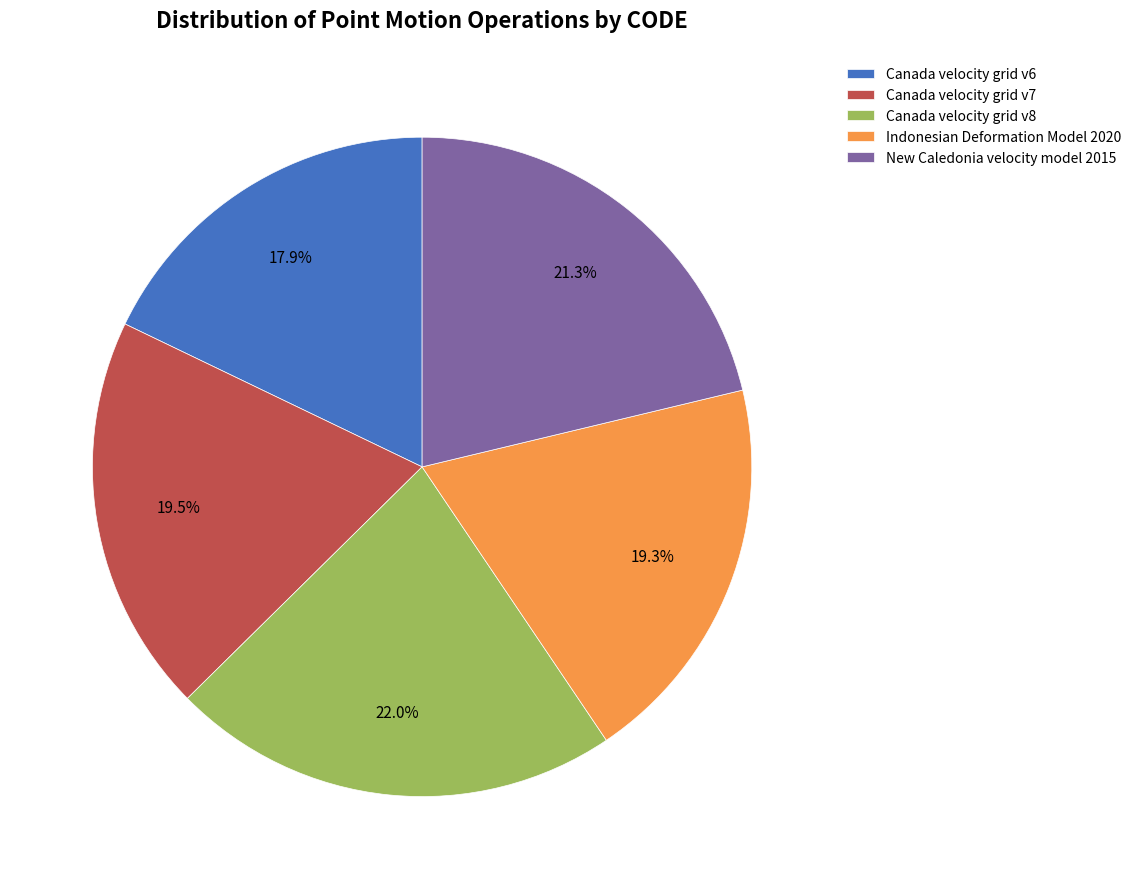

Which slice is the largest?

Canada velocity grid v8